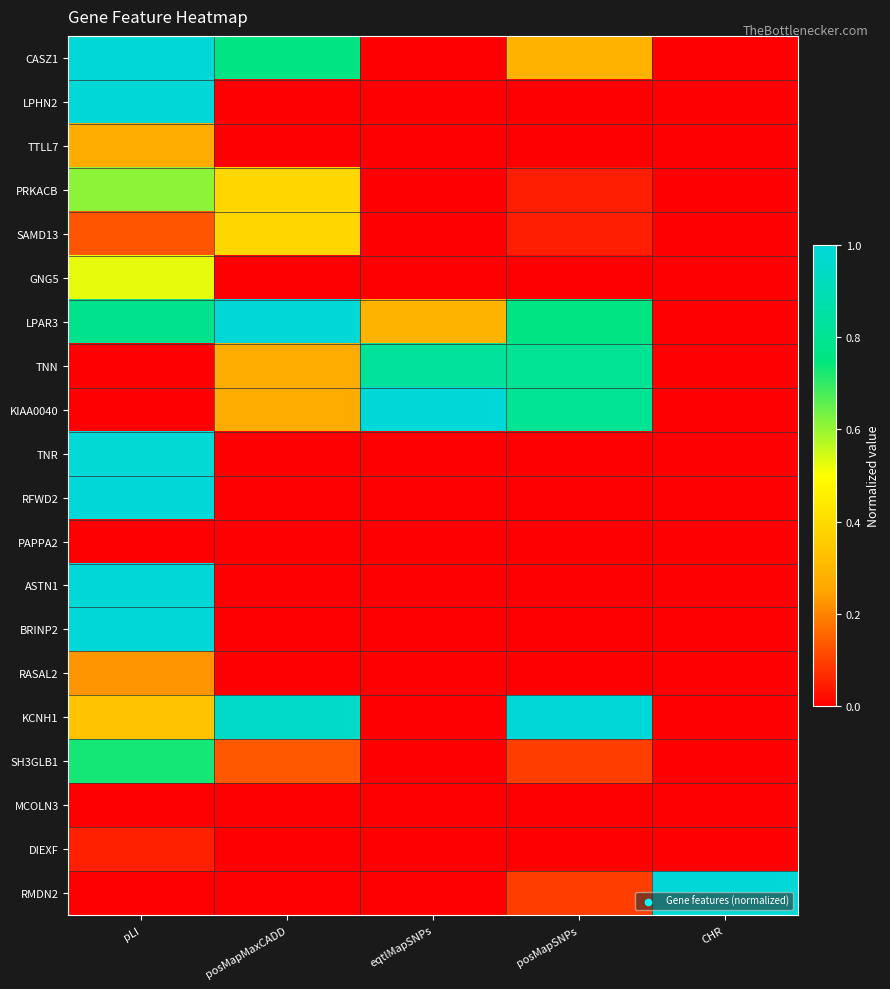

What is the maximum value shown in the chart?

1.0